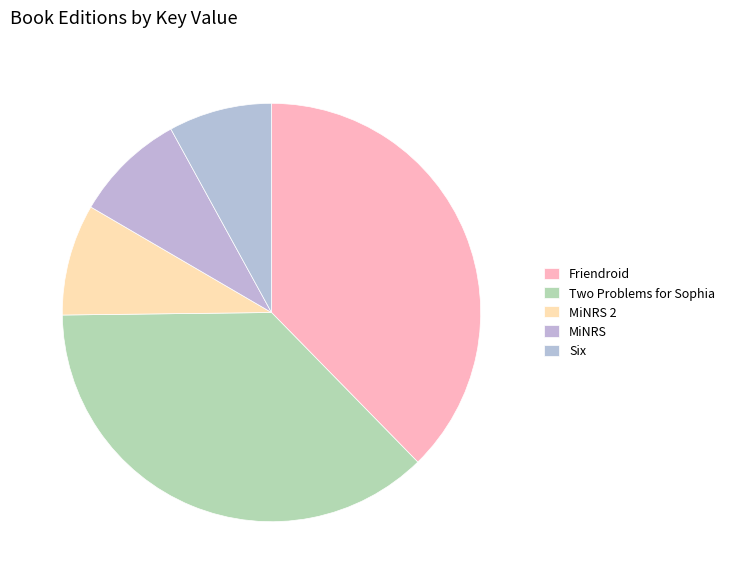

To the nearest percent, what percentage of the pie is Six?

8%